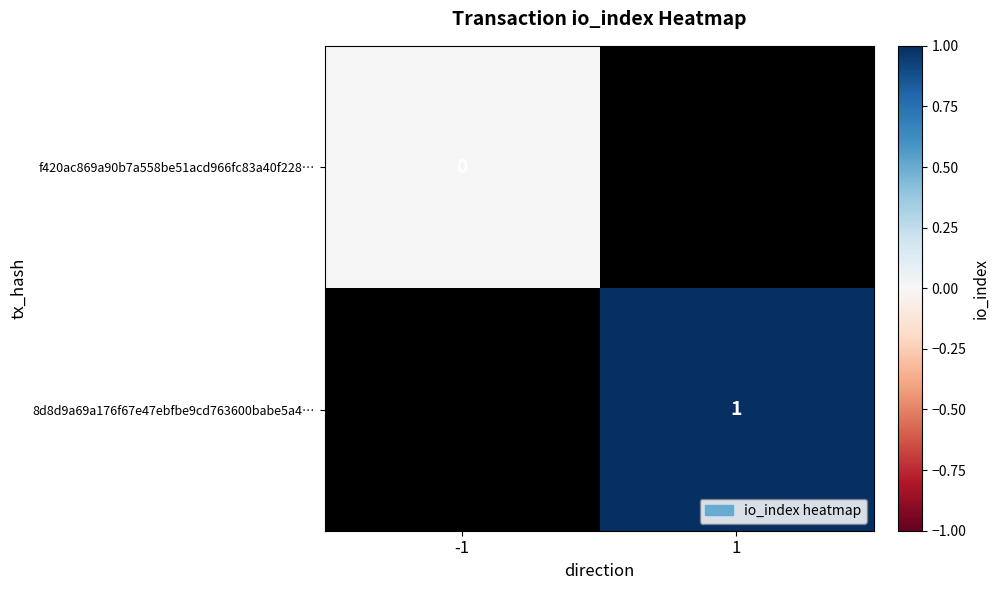

The value of 8d8d9a69a176f67e47ebfbe9cd763600babe5a4… at 1 is 1. True or false?

True